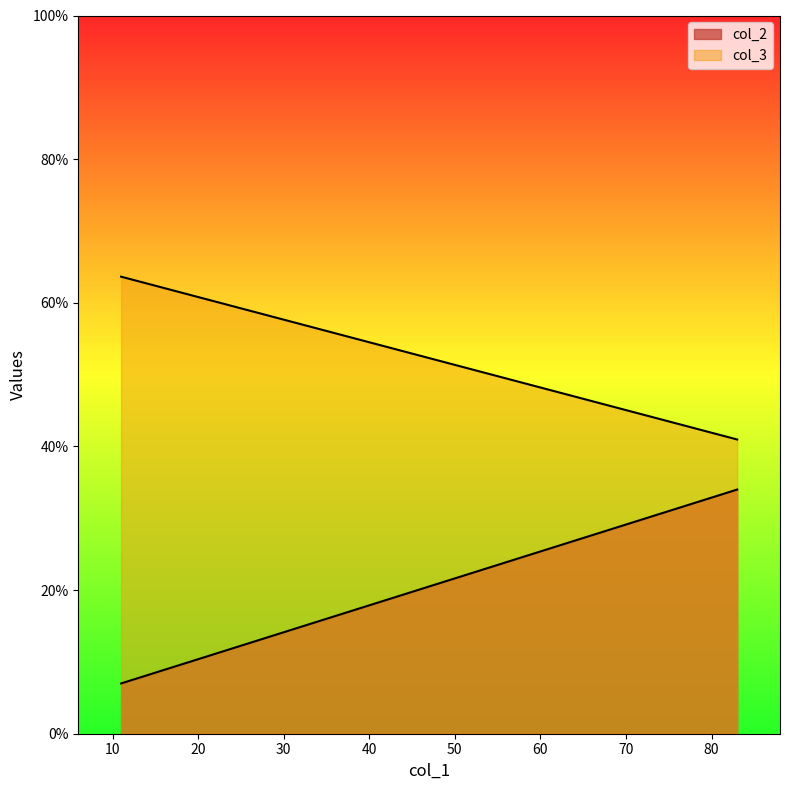

At how many categories does at least one series exceed 42?

1